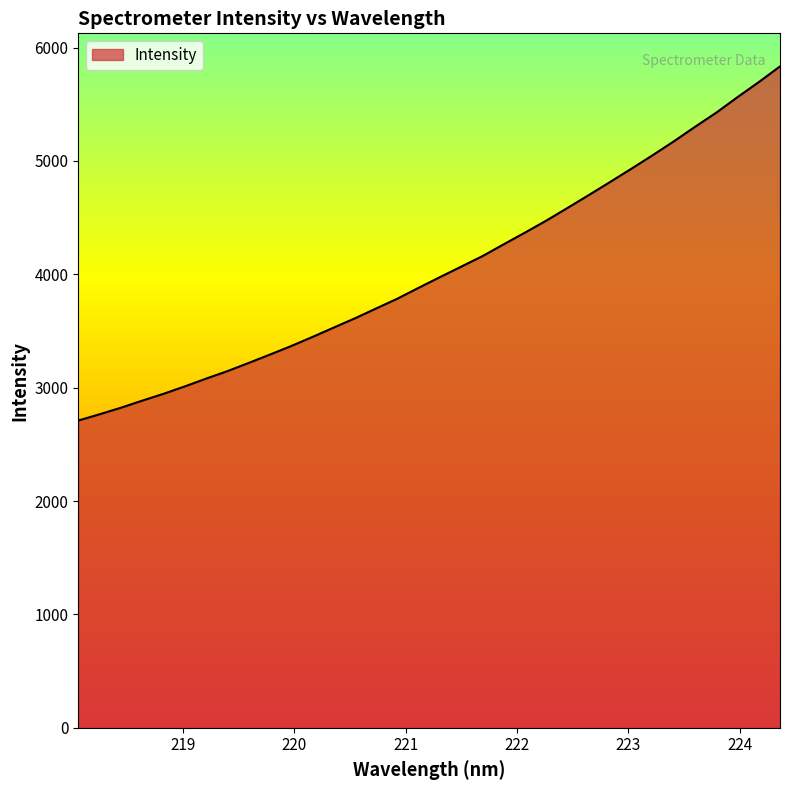

What is the maximum value shown in the chart?

5833.4